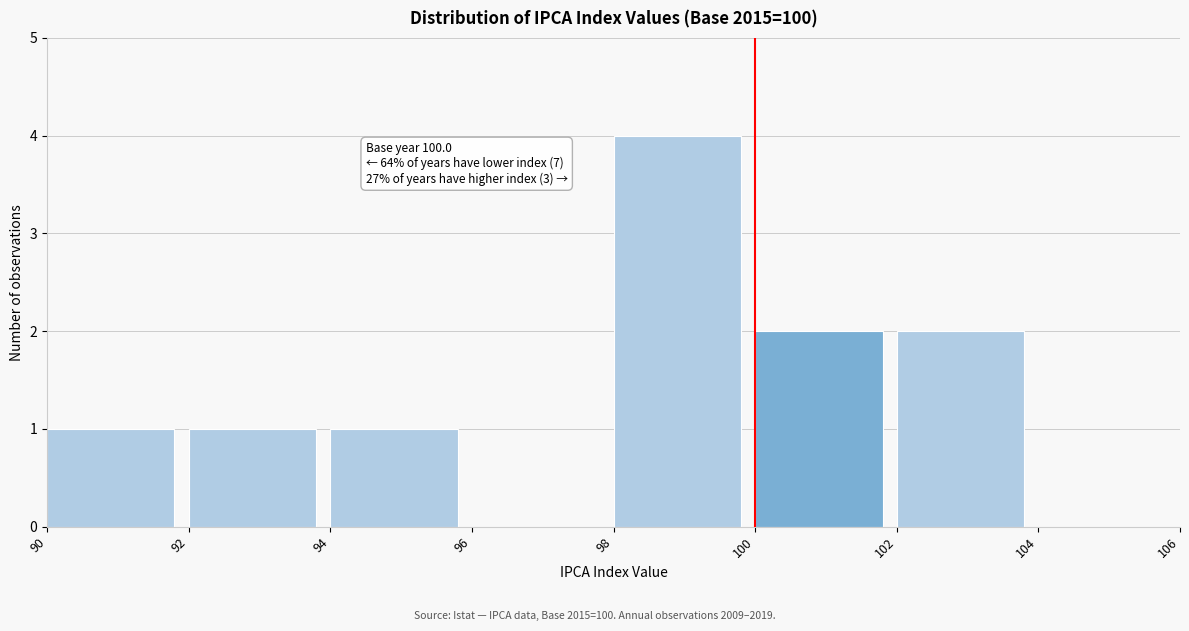

Which range on the x-axis has the tallest bar?

98 to 100